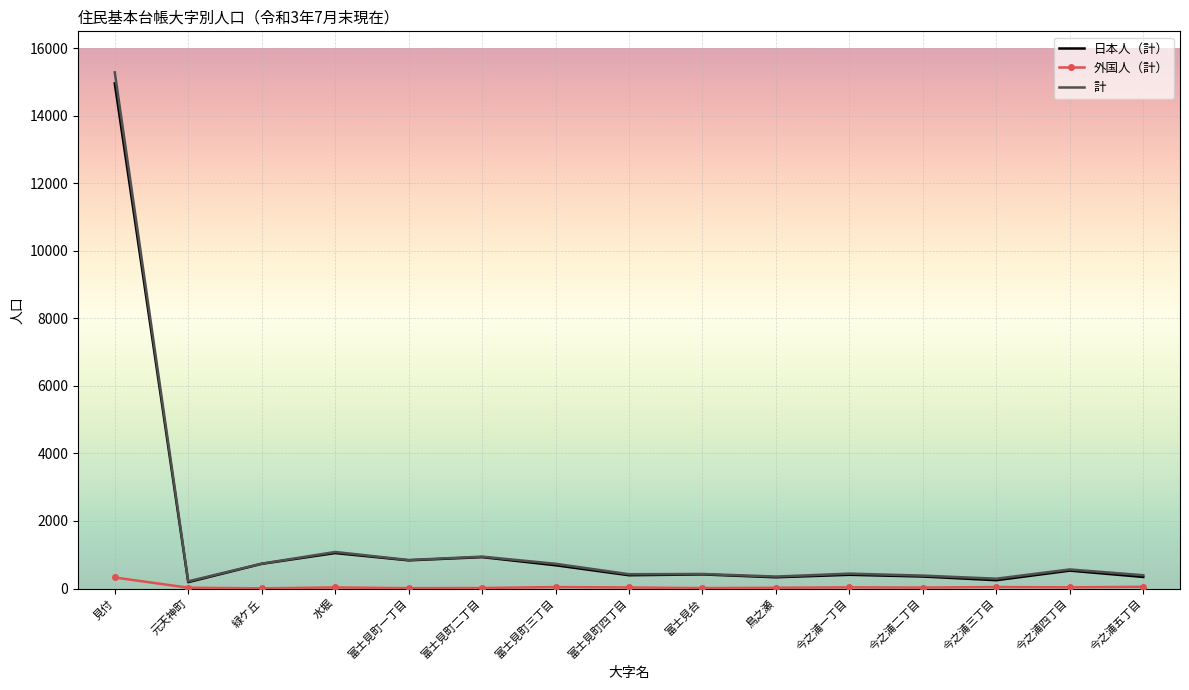

The value of 計 at 見付 is 25912. True or false?

False